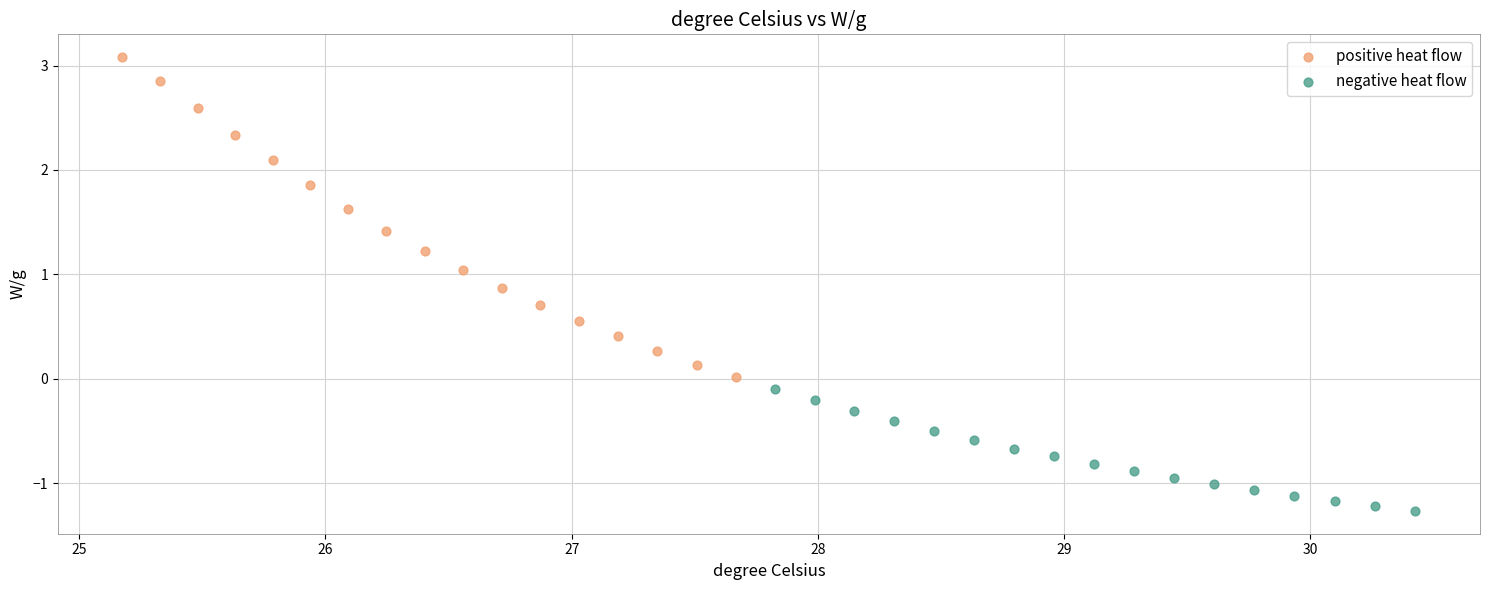

Which series reaches the minimum Y coordinate?

negative heat flow